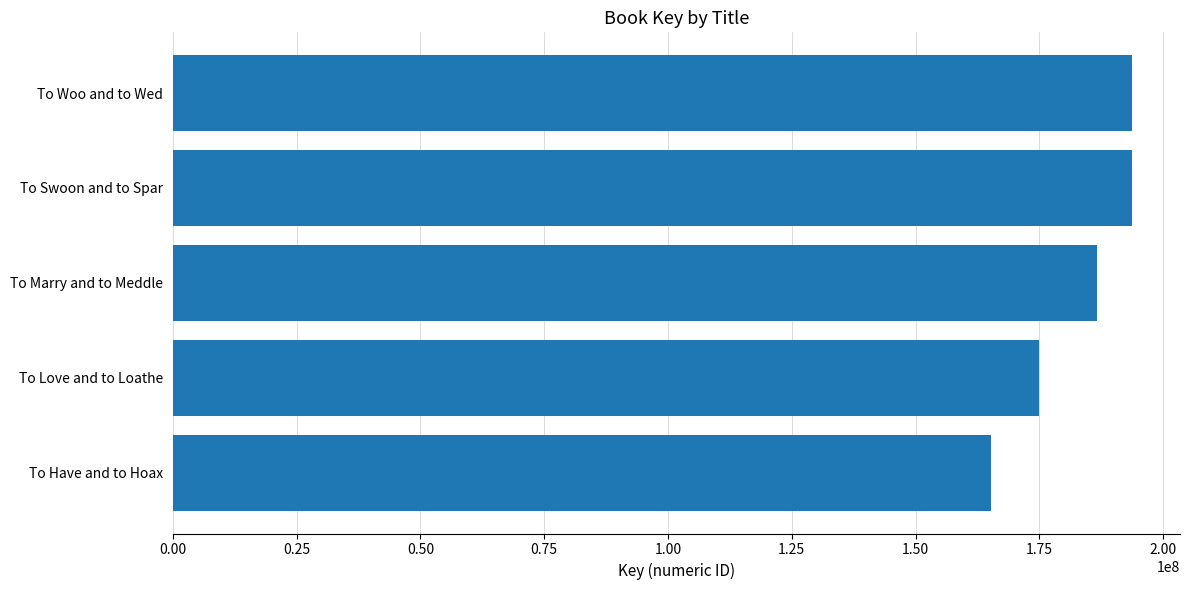

How many data points are less than 186609029?

2